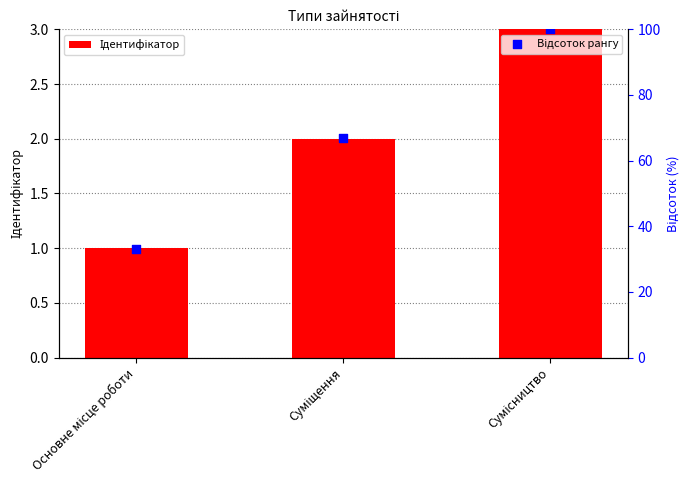

What are all the series names shown in the legend?

Ідентифікатор, Відсоток рангу